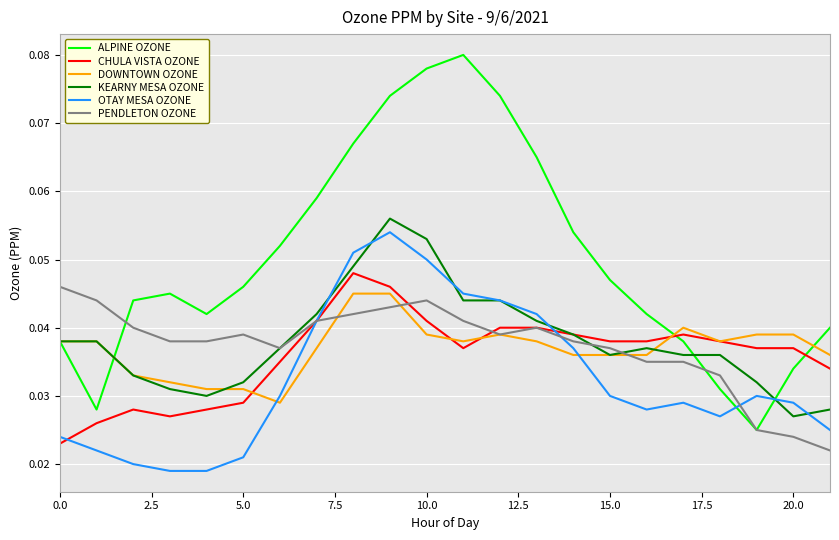

Which series has the largest range (max minus min)?

ALPINE OZONE